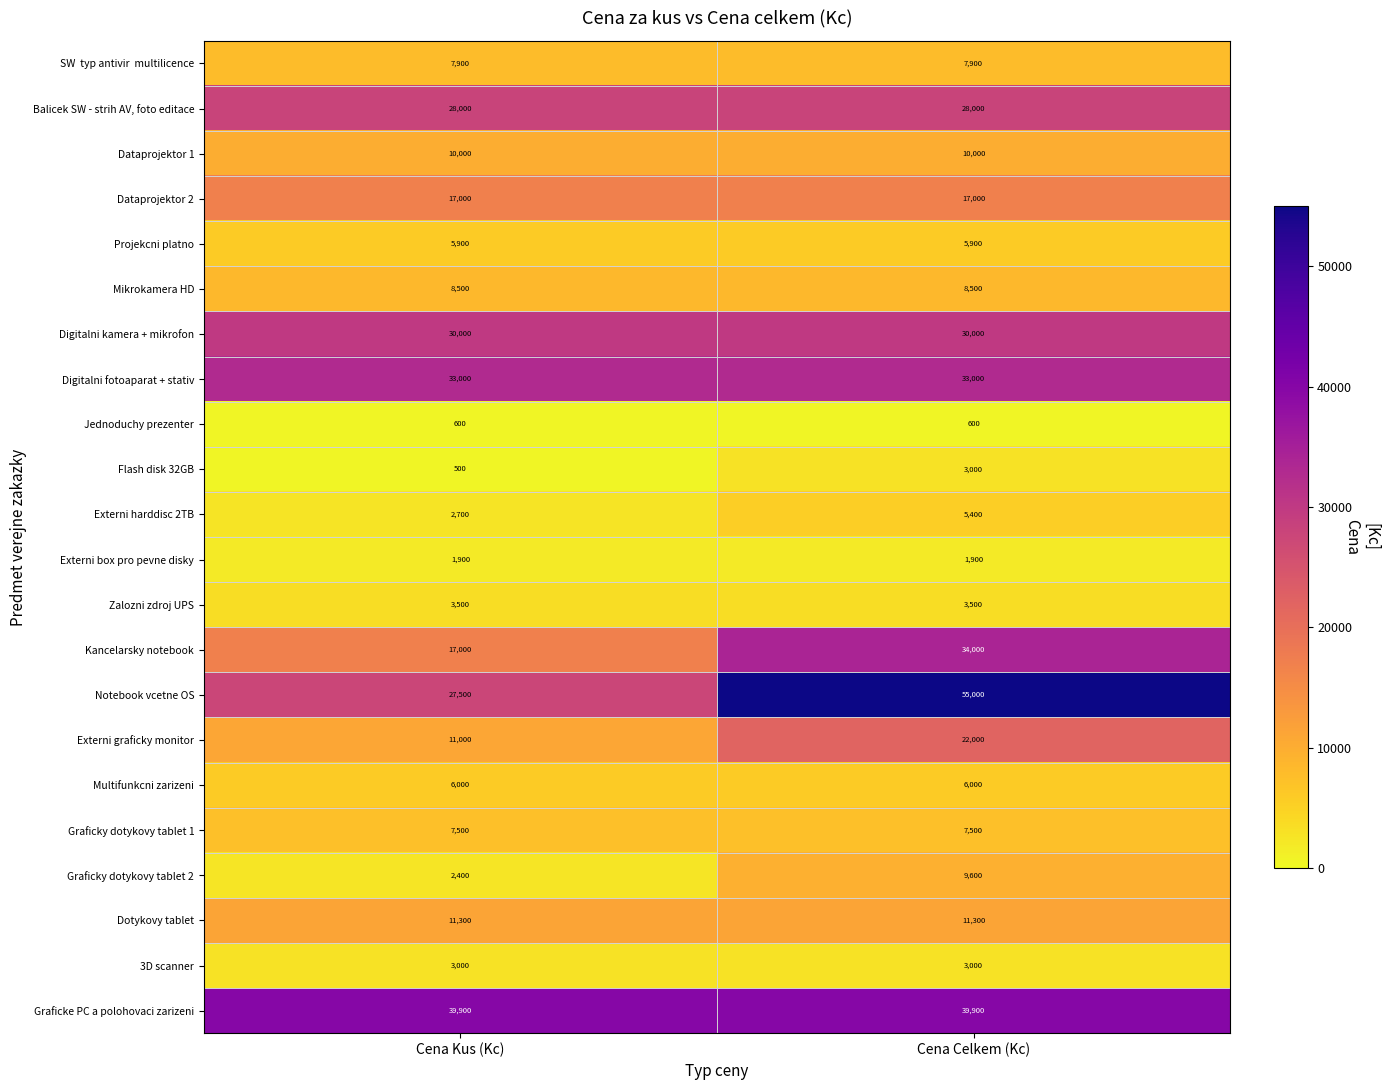

The value of Externi box pro pevne disky at Cena Celkem (Kc) is 1900. True or false?

True